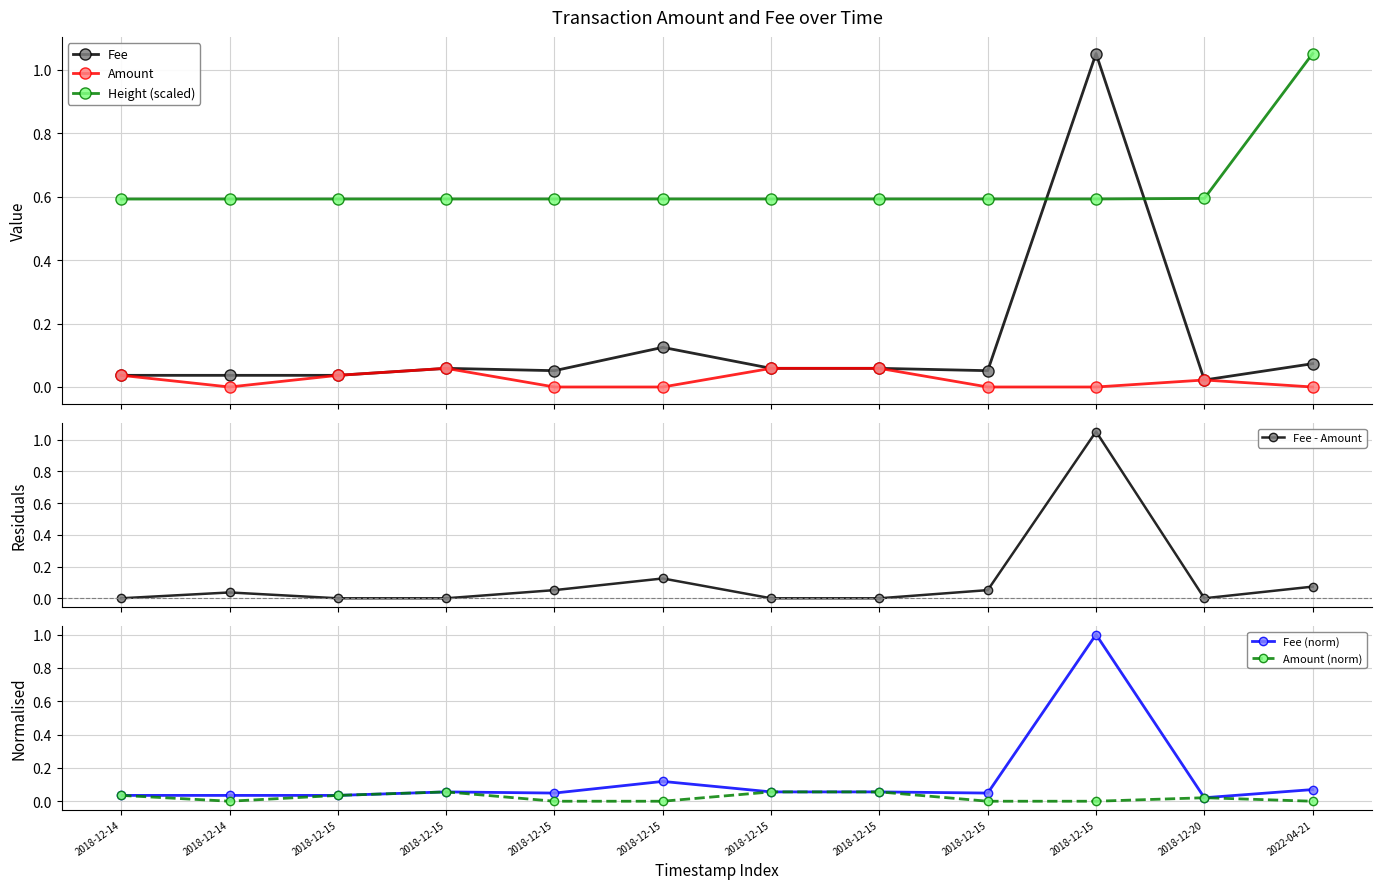

Rank the series at 2018-12-15 from highest to lowest value.

Height (scaled), Fee, Amount, Fee (norm), Amount (norm), Fee - Amount